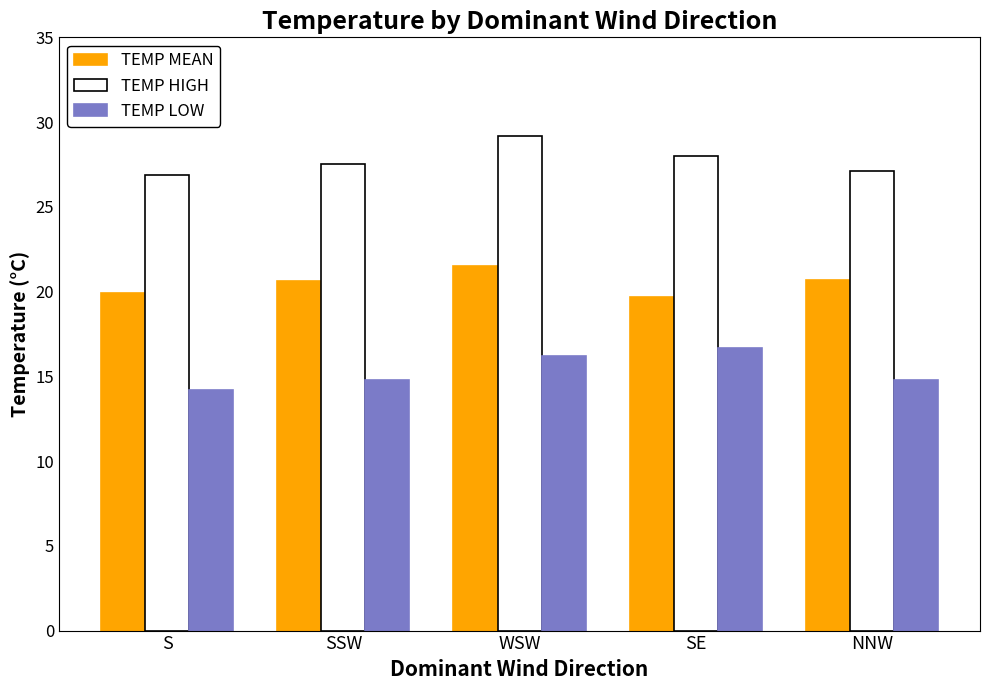

List the series in order of their peak value, highest first.

TEMP HIGH, TEMP MEAN, TEMP LOW